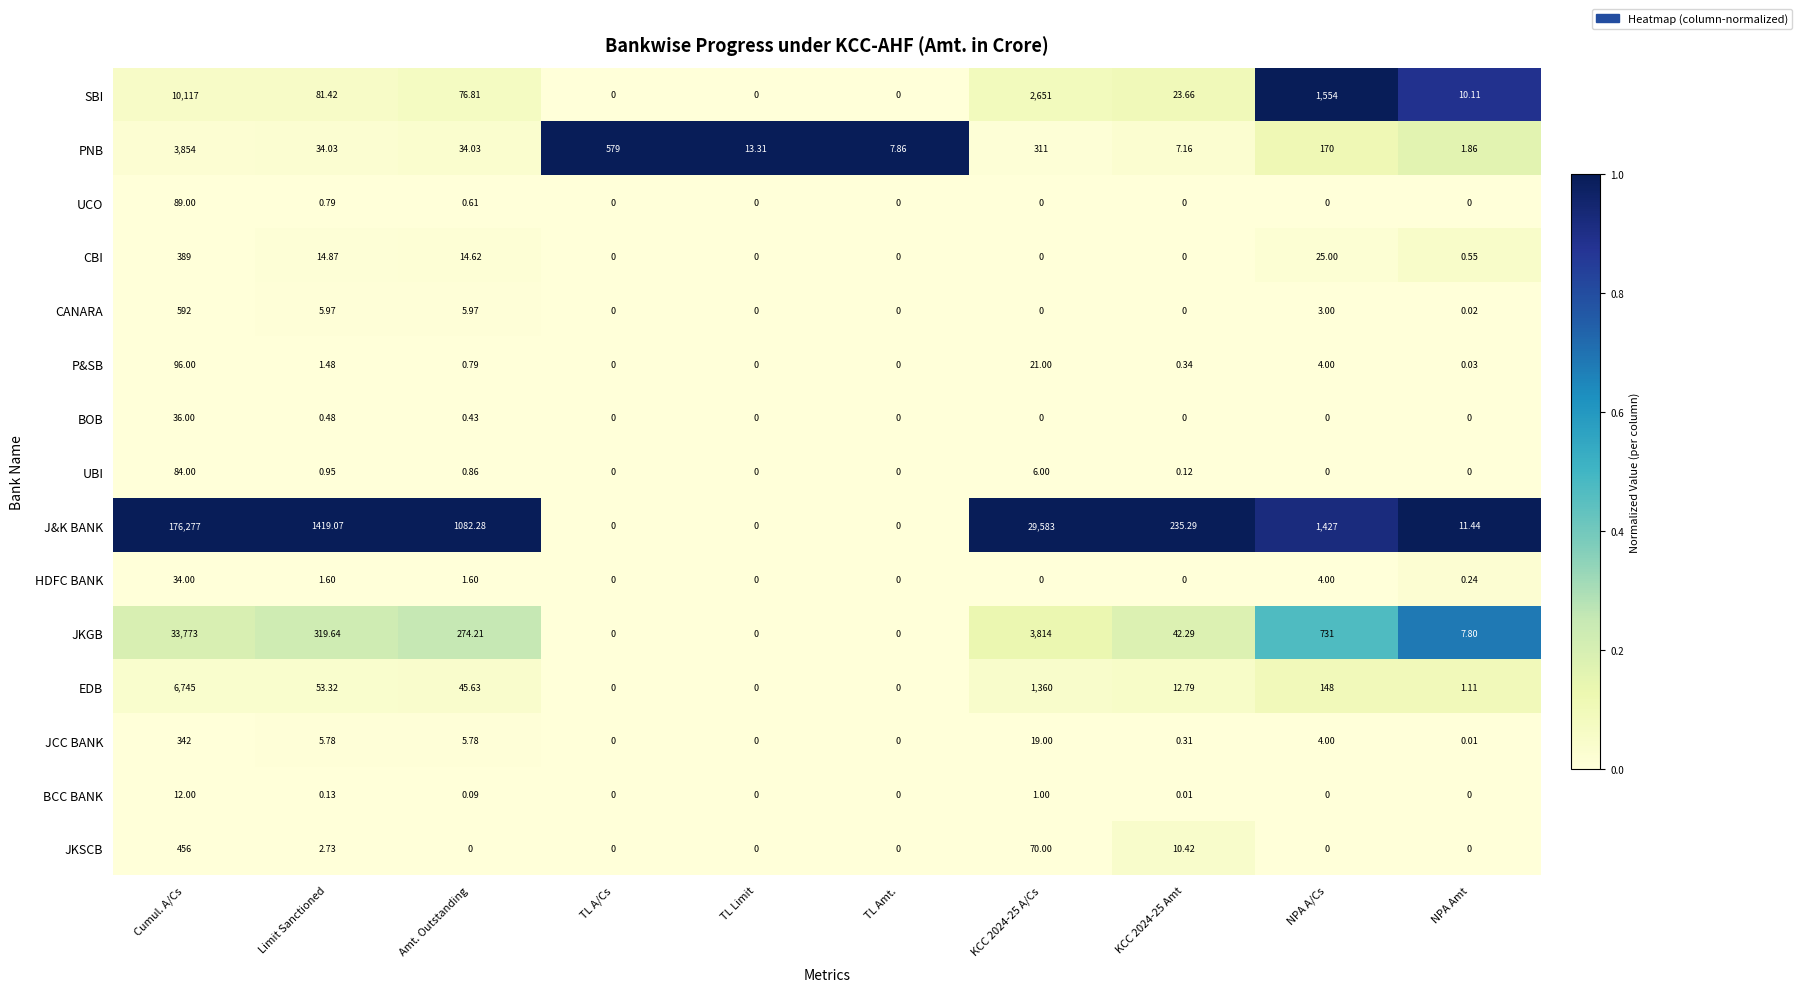

Count the number of data series in this chart.

15